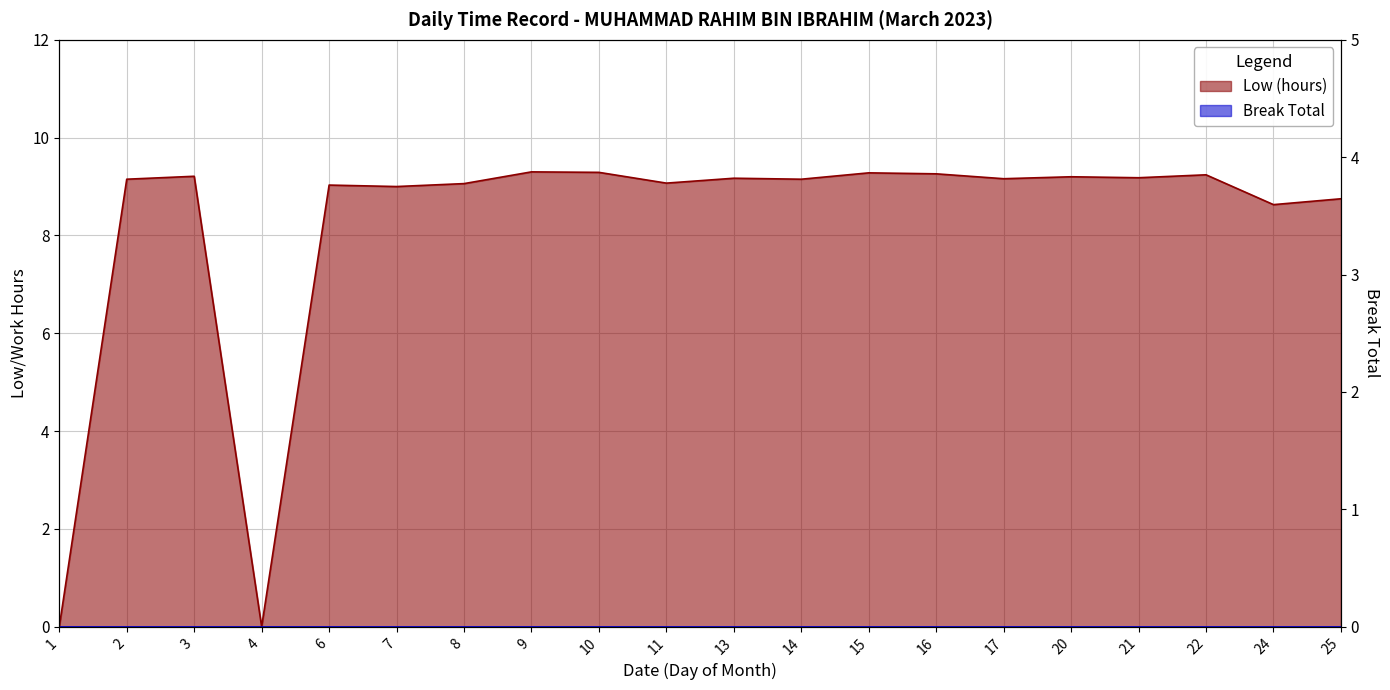

Is it true that the value at 20 is 14.7?

False